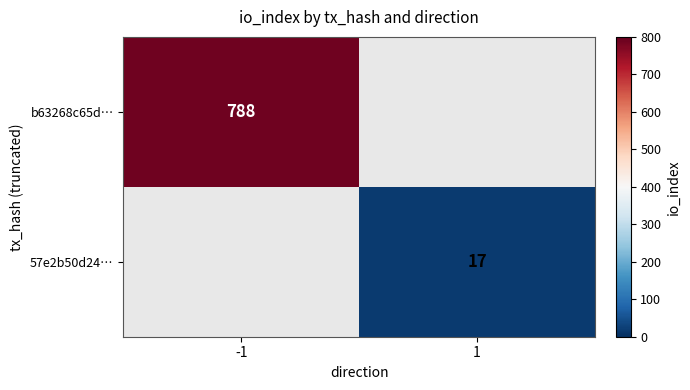

Is it true that b63268c65d… equals 788 at -1?

True